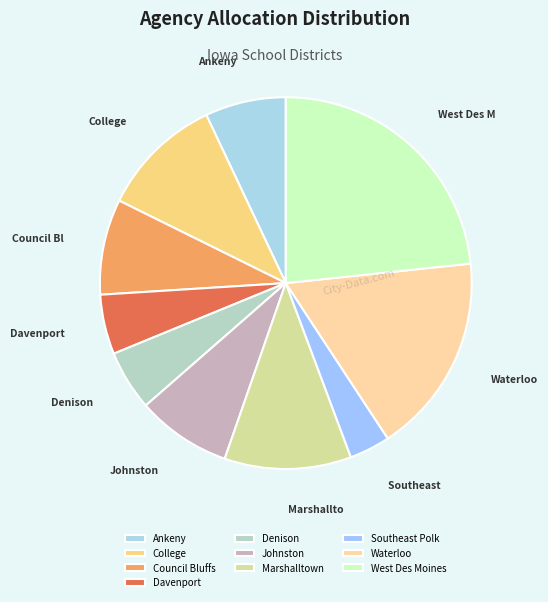

How many slices are in this pie chart?

10